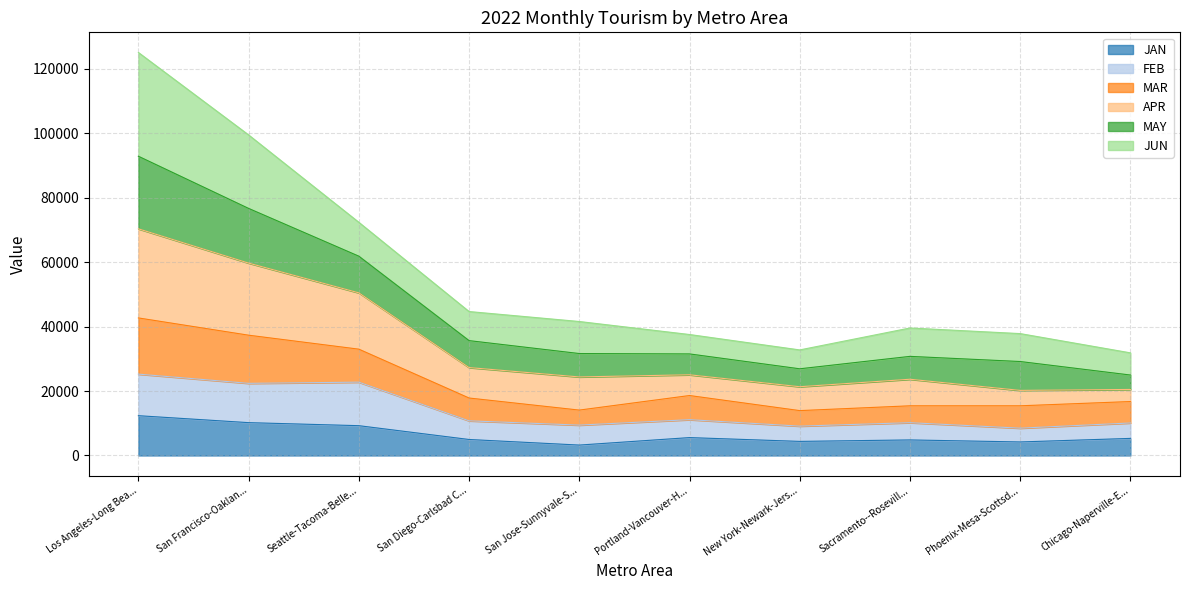

What is the lowest value of the JAN series?

3232.2